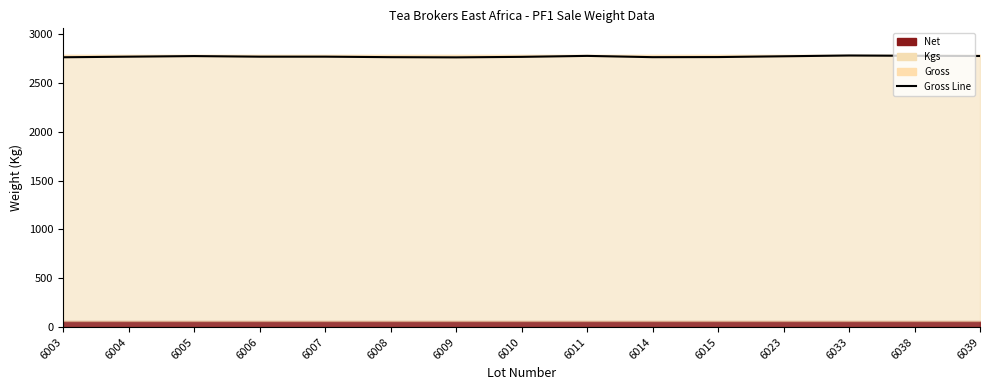

Reading left to right, what are all the values shown in this chart?

6003=2762	6004=2768	6005=2774	6006=2768	6007=2768	6008=2763	6009=2761	6010=2766	6011=2776	6014=2763	6015=2764	6023=2772	6033=2780	6038=2777	6039=2775